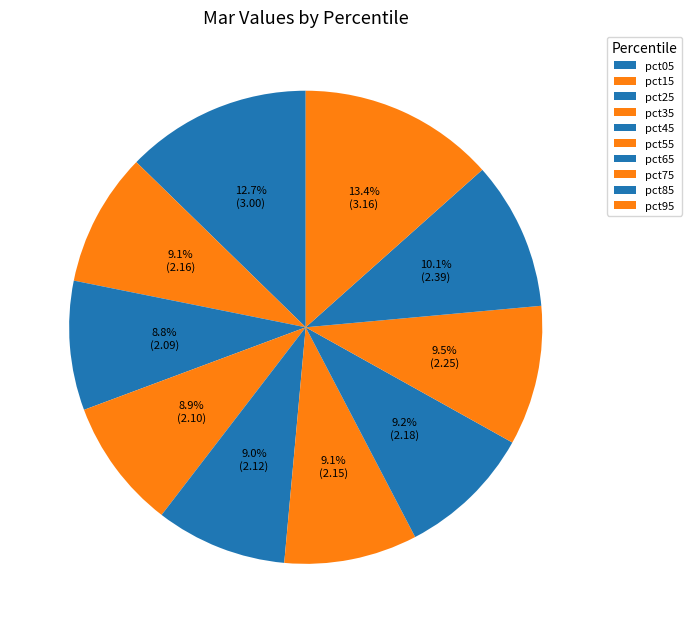

Which slice is the smallest?

pct25